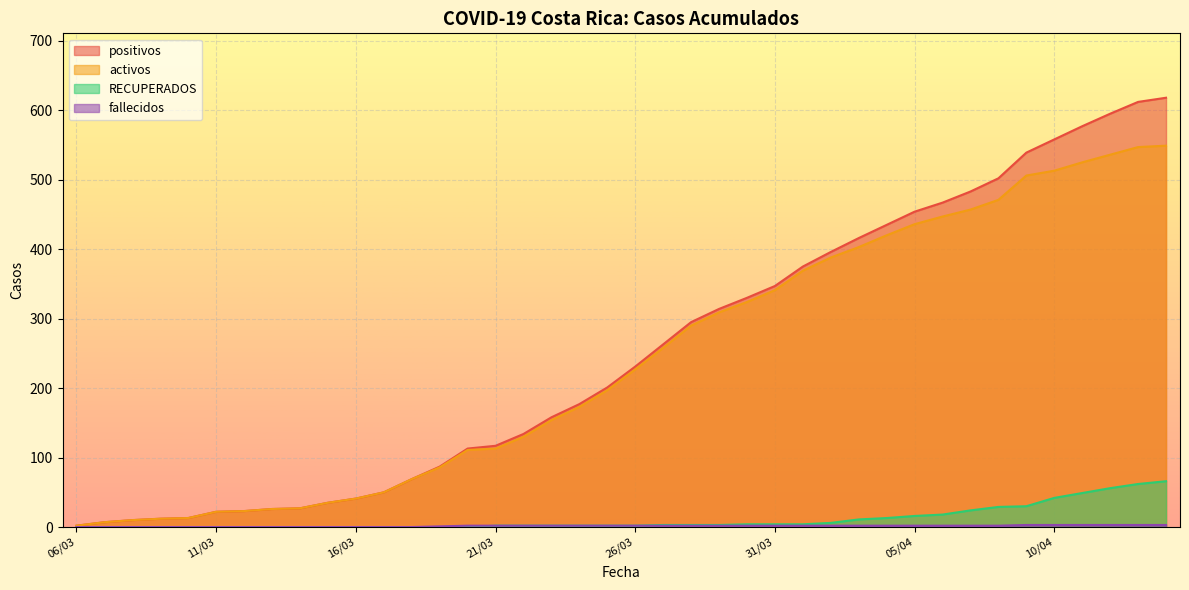

What is the label of the 28th point from the left?

02/04